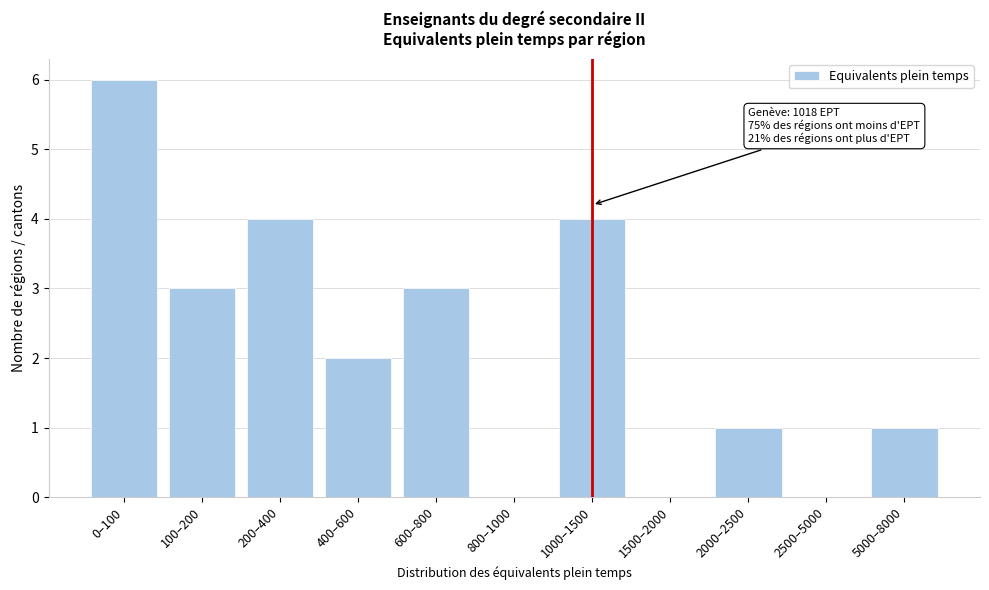

Reading left to right, list all the values displayed in this chart.

0–100=6	100–200=3	200–400=4	400–600=2	600–800=3	800–1000=0	1000–1500=4	1500–2000=0	2000–2500=1	2500–5000=0	5000–8000=1